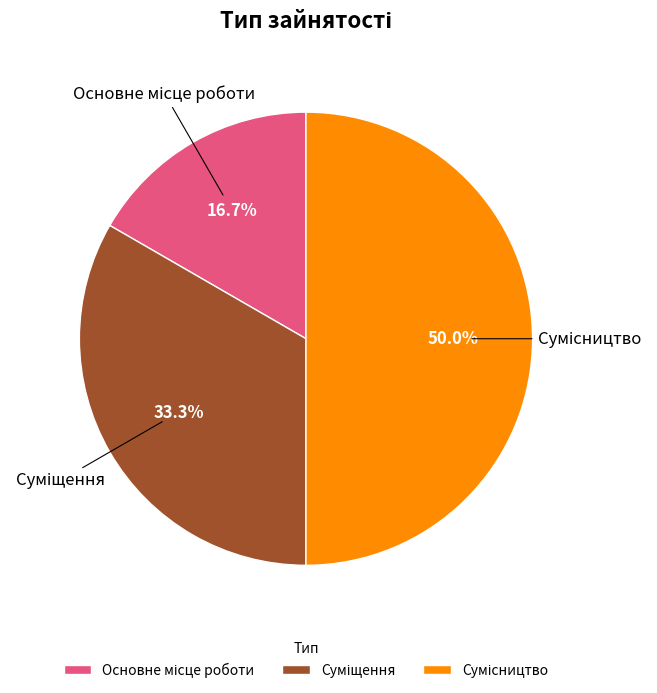

What is the ratio of the value at Сумісництво to the value at Суміщення?

1.5